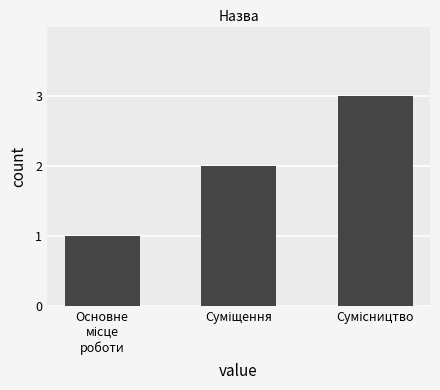

How many values are between 1 and 3?

3